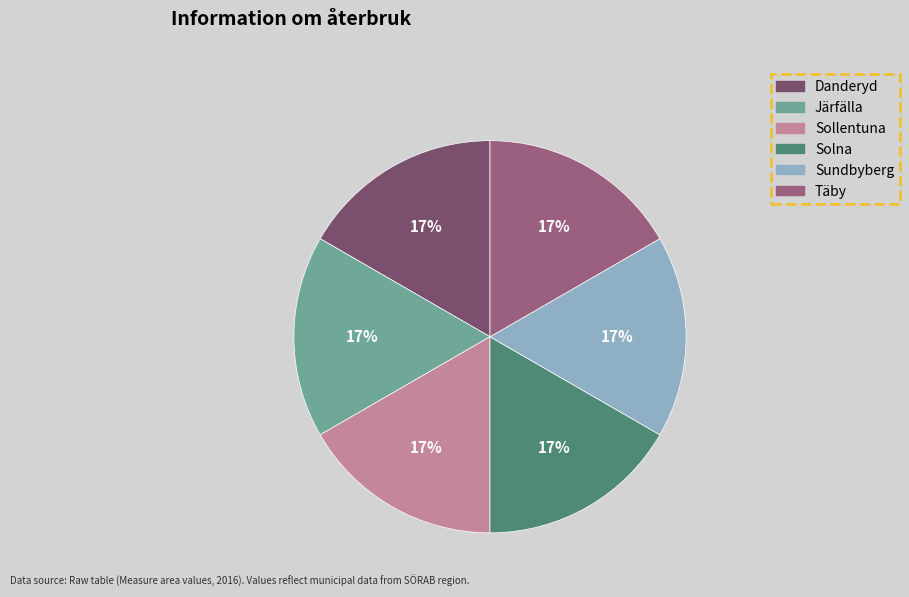

Does any single category account for the majority?

No